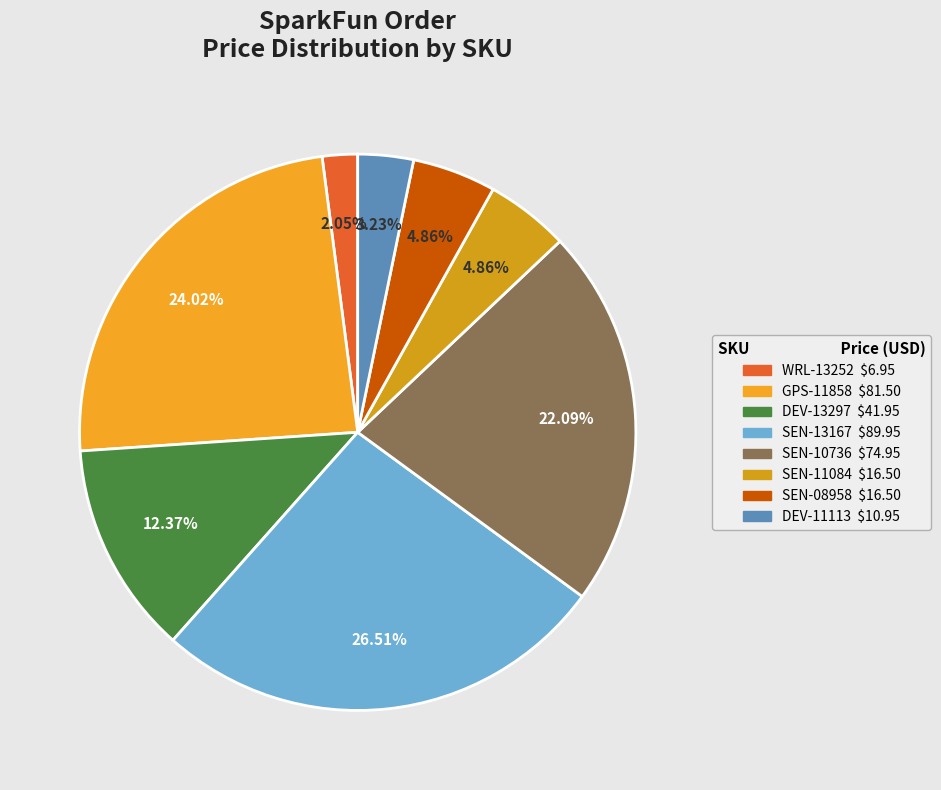

Is there a majority slice in this chart?

No